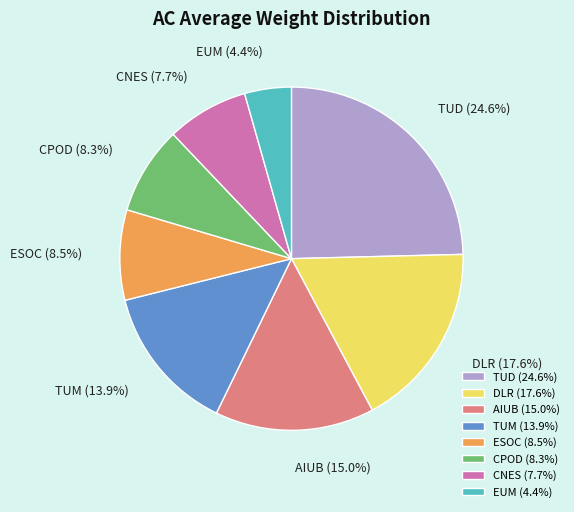

Does TUD represent more than half of the total?

No